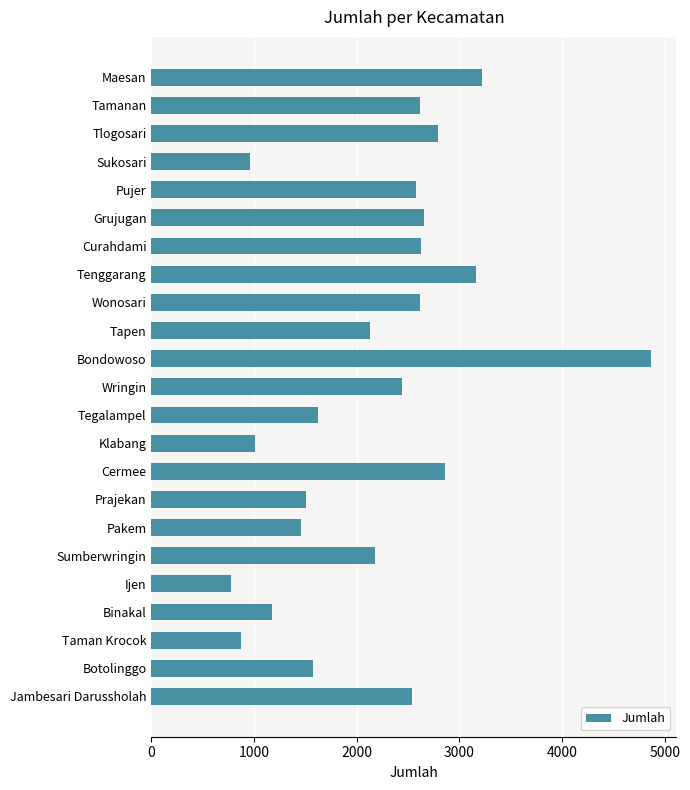

Is it true that the value at Binakal is 1174?

True